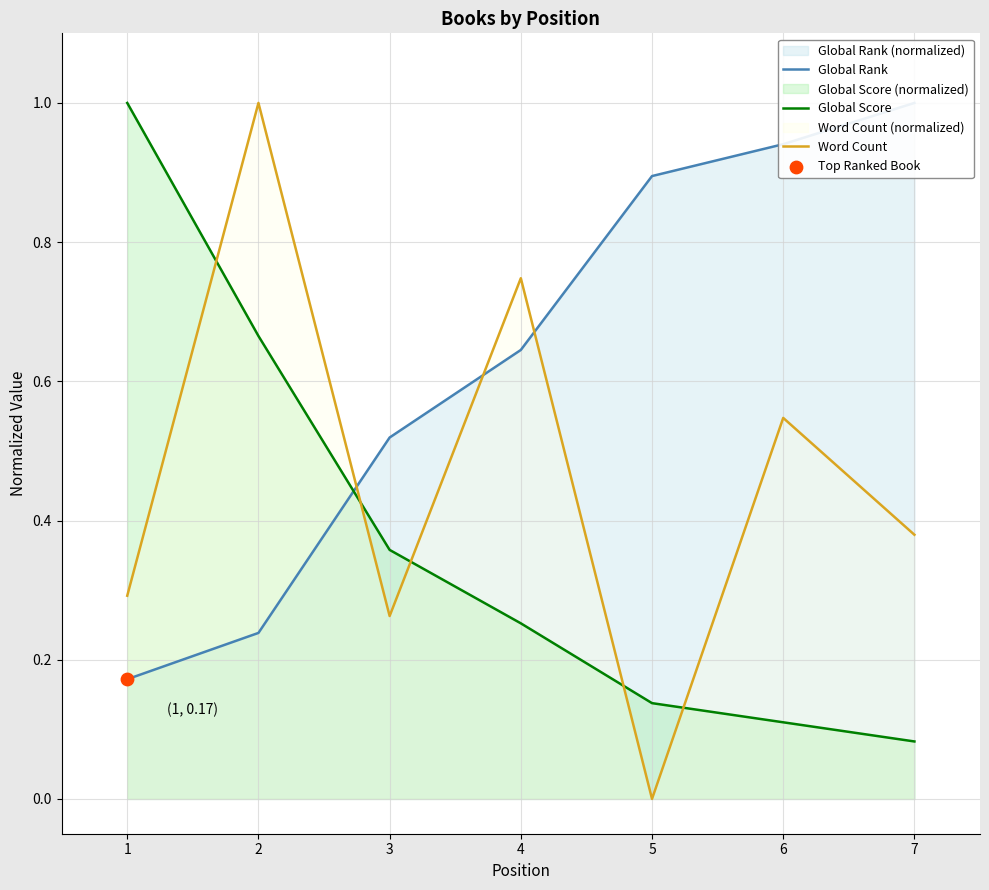

Which series reaches the minimum Y coordinate?

Word Count